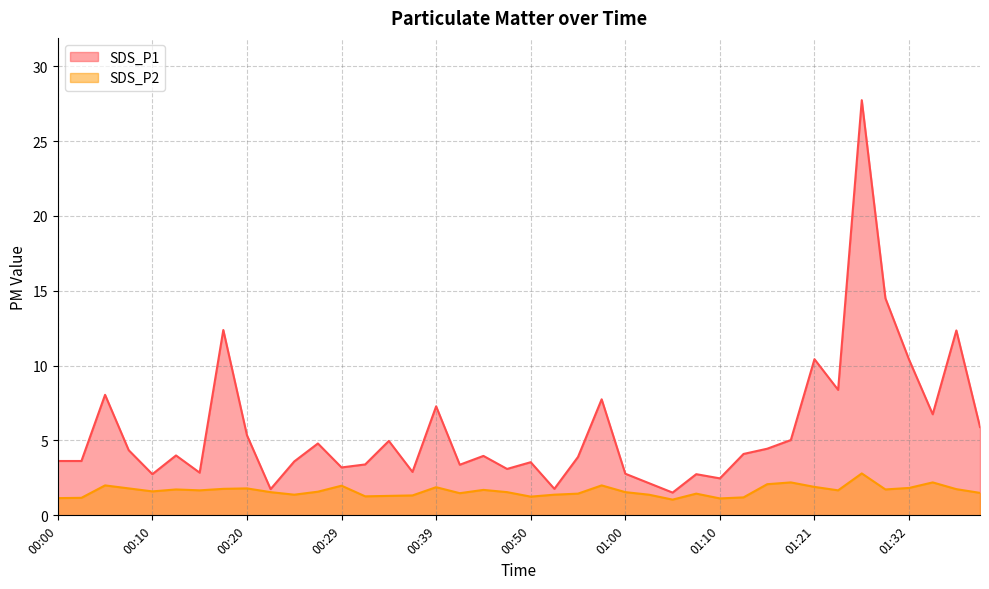

True or false: SDS_P1 and SDS_P2 cross at least once.

False